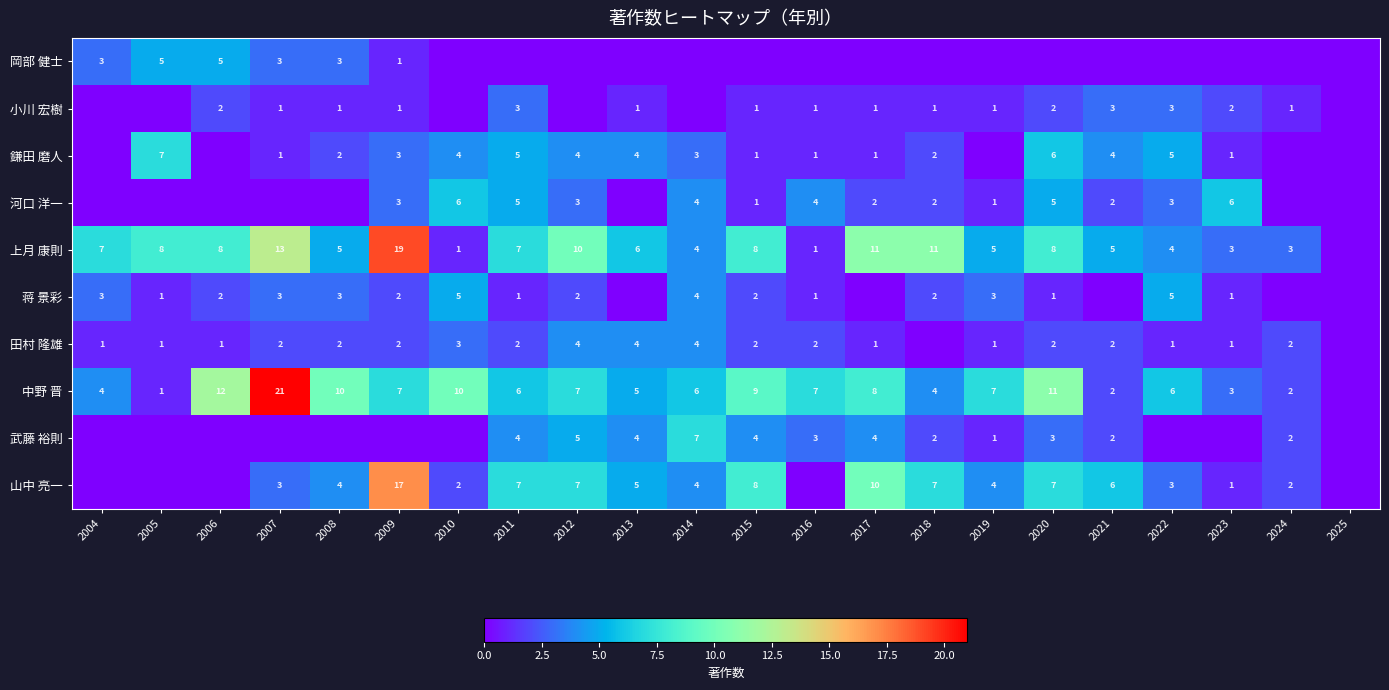

True or false: 中野 晋 has a value of 3 at 2006.

False